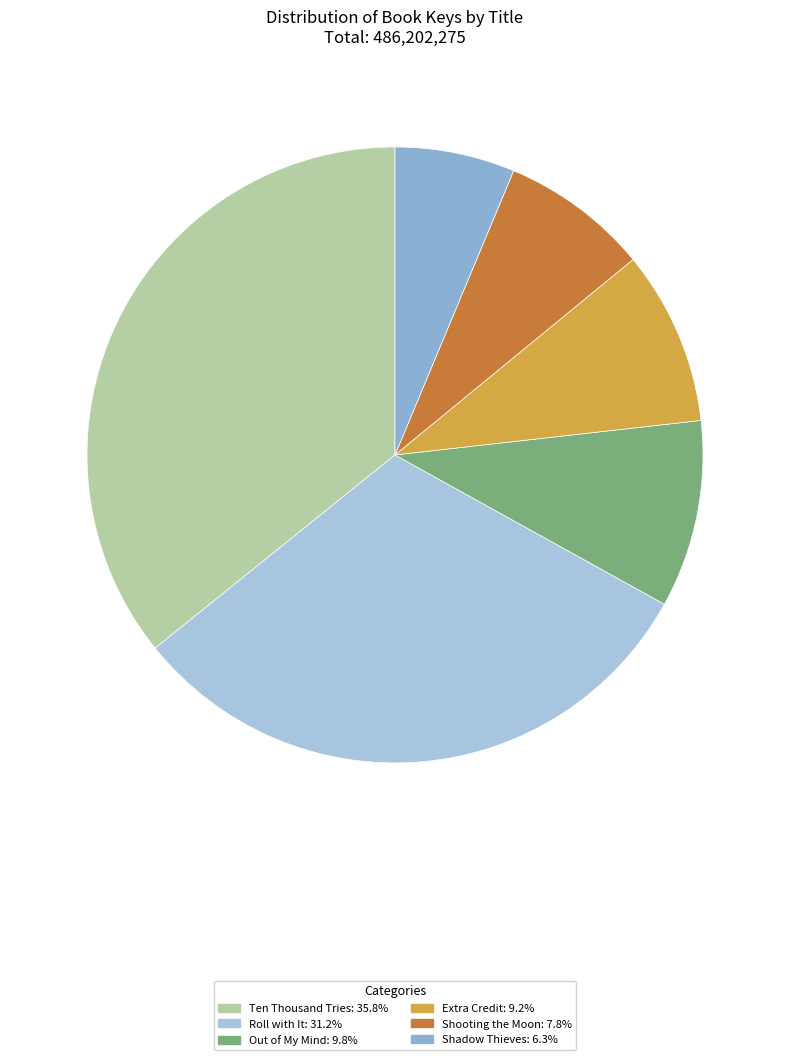

What percentage is the Shooting the Moon slice, to the nearest percent?

8%